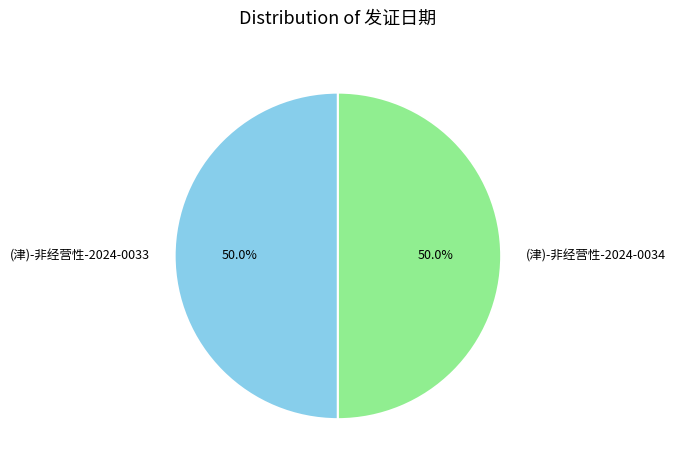

How much of the chart is everything except (津)-非经营性-2024-0033?

50.0%